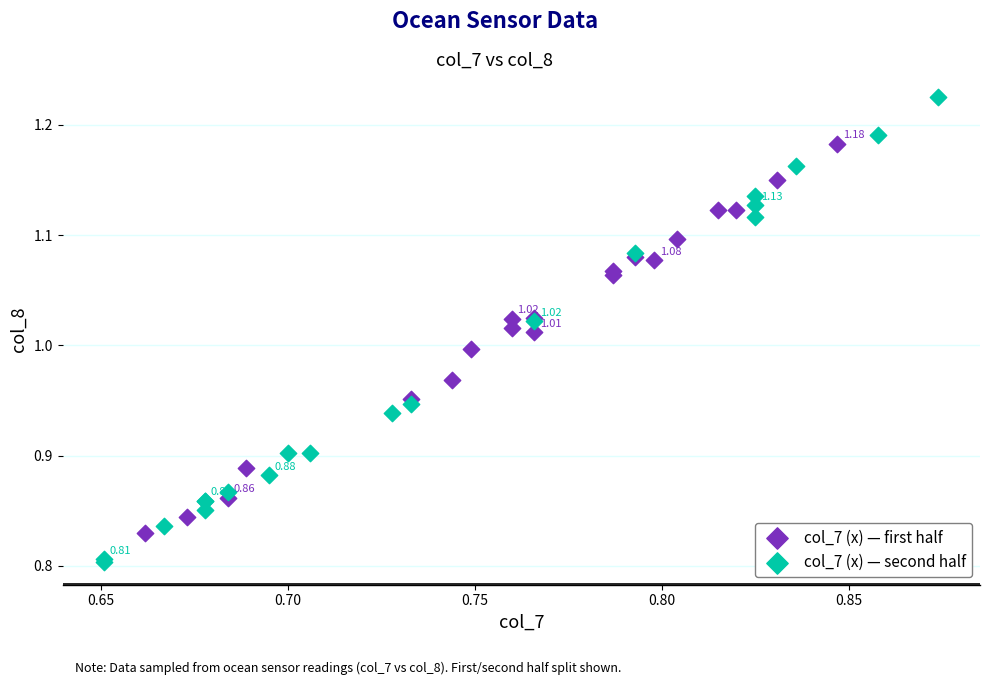

Which series reaches the minimum Y coordinate?

col_7 (x) — second half